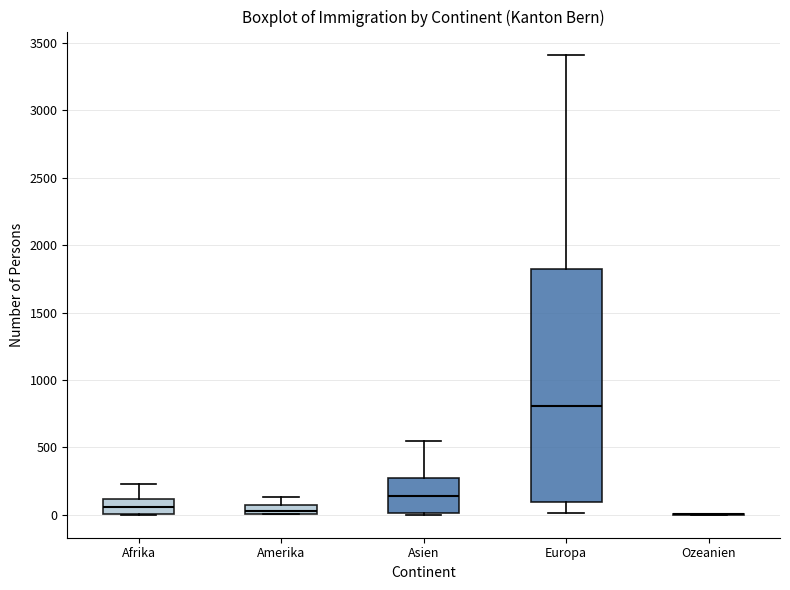

Where is the lower edge of the box for Europa on the y-axis? The values are not printed on the chart, so give them approximately, as read against the axis.

100